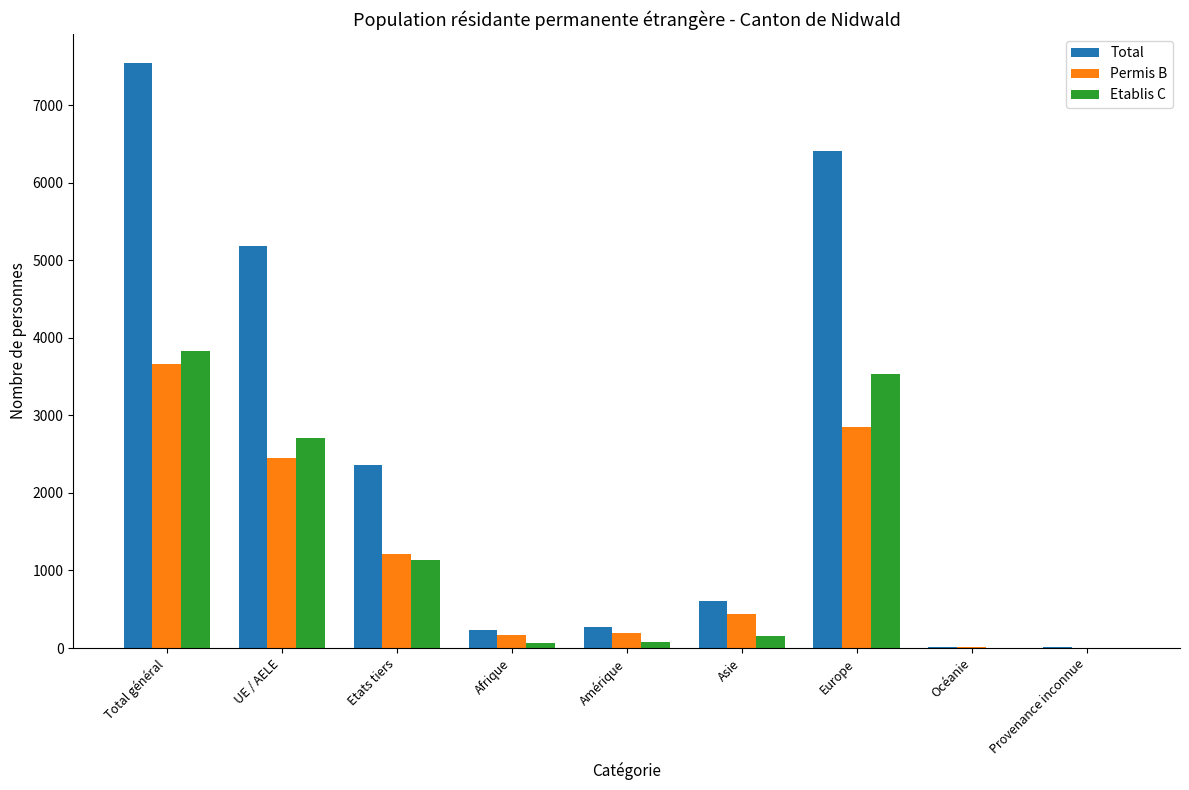

At which category is the sum across all series the highest?

Total général